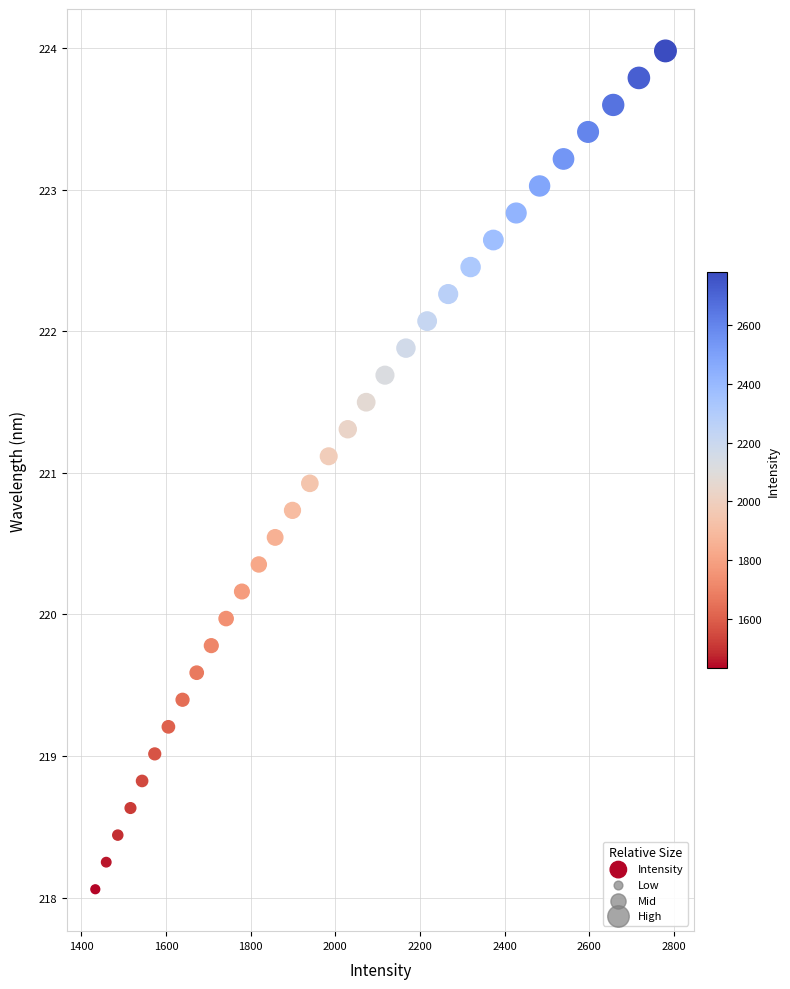

What is the range of X values (max minus min)?

1346.9